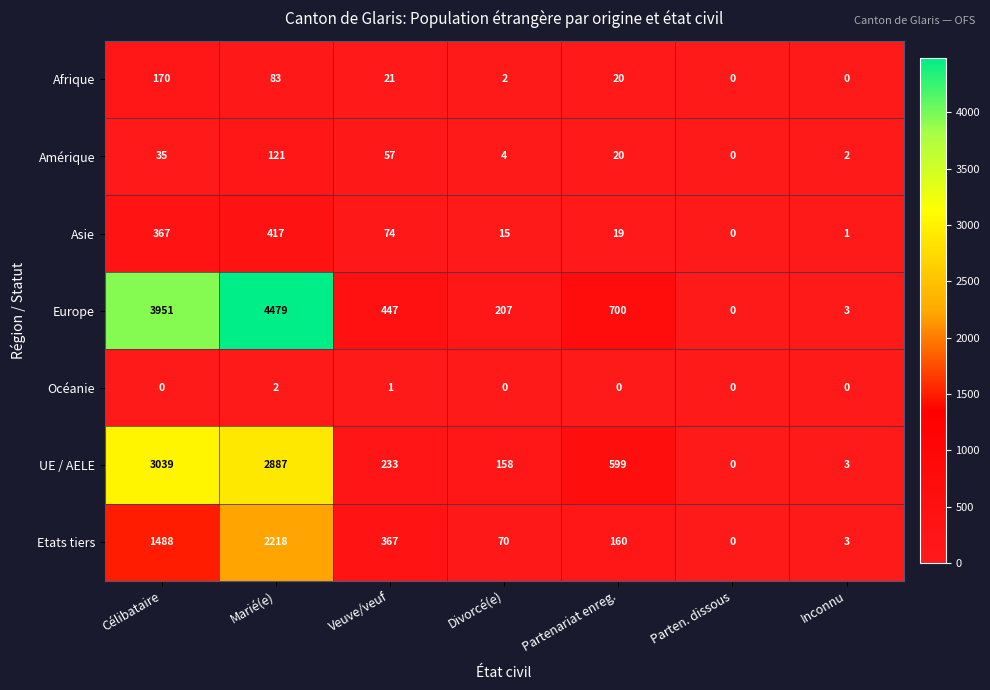

How many data points in Amérique are less than 20?

3